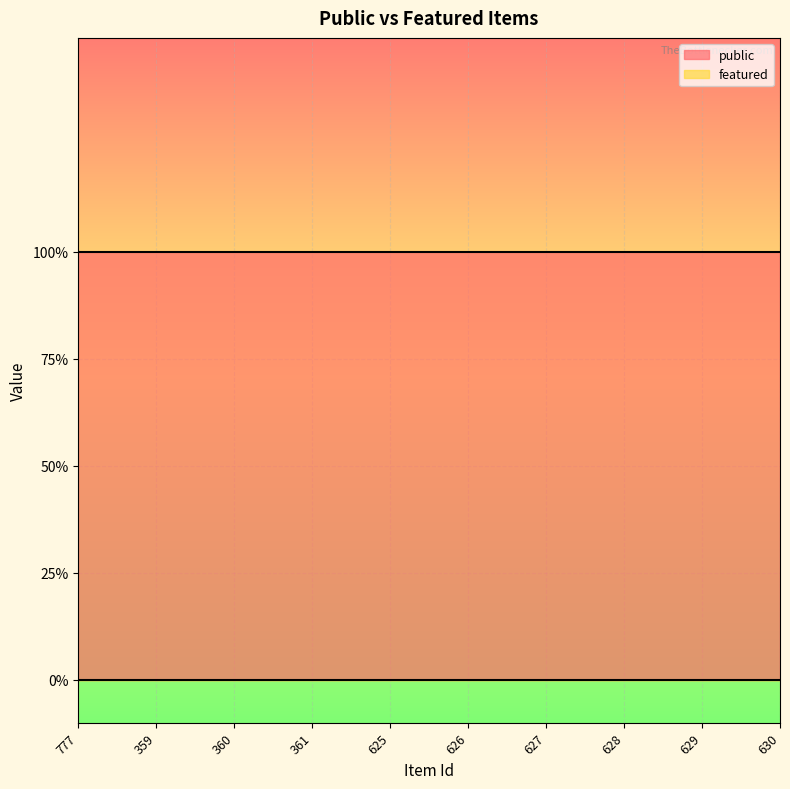

Count the number of data series in this chart.

2